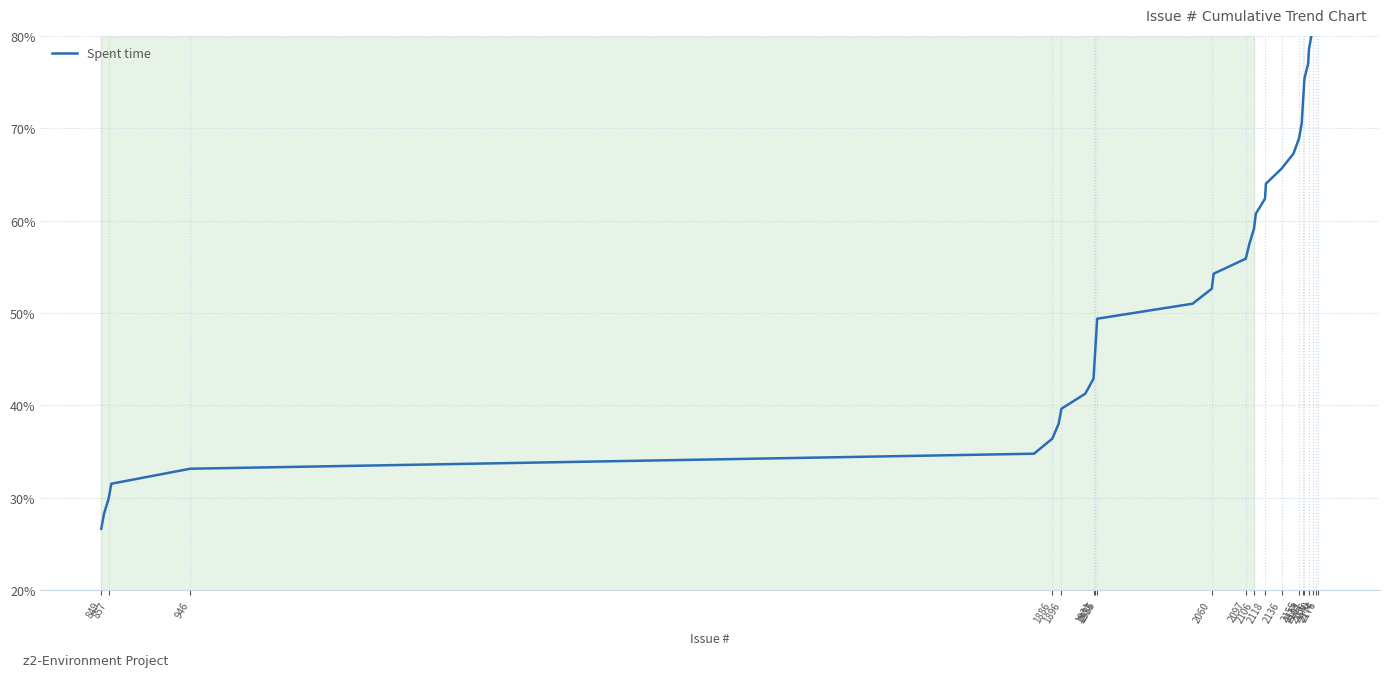

Reading left to right, extract all data points from this chart.

26.6	28.2	29.9	31.5	33.1	34.8	36.4	38.0	39.6	41.2	42.9	44.5	46.1	47.8	49.4	51.0	52.6	54.2	55.9	57.5	59.1	60.8	62.4	64.0	65.6	67.2	68.9	70.5	72.1	73.8	75.4	77.0	78.6	80.2	81.9	83.5	85.1	86.8	88.4	90.0